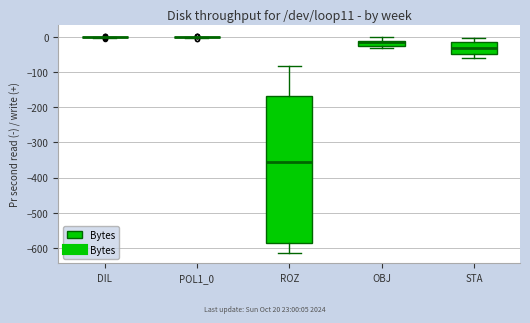

Where does the upper whisker of the box for ROZ end on the y-axis? The values are not printed on the chart, so give them approximately, as read against the axis.

-80